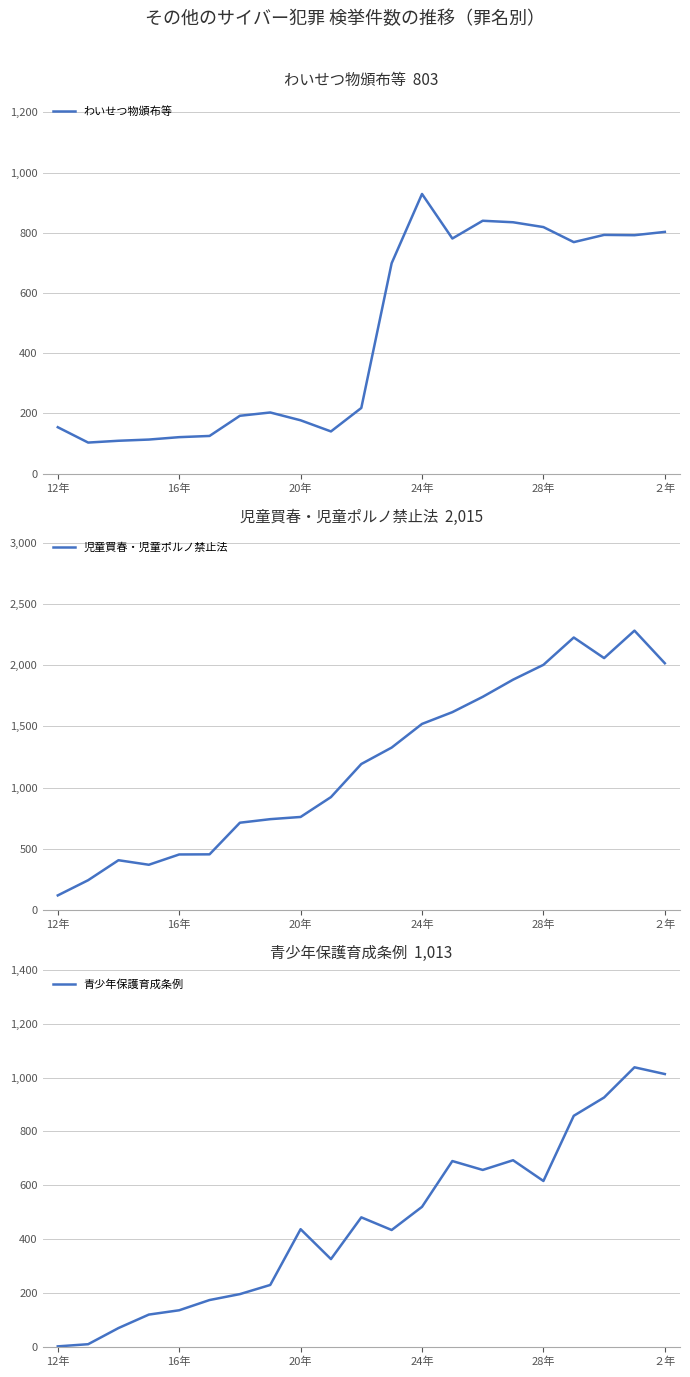

How many distinct data groups are displayed?

3